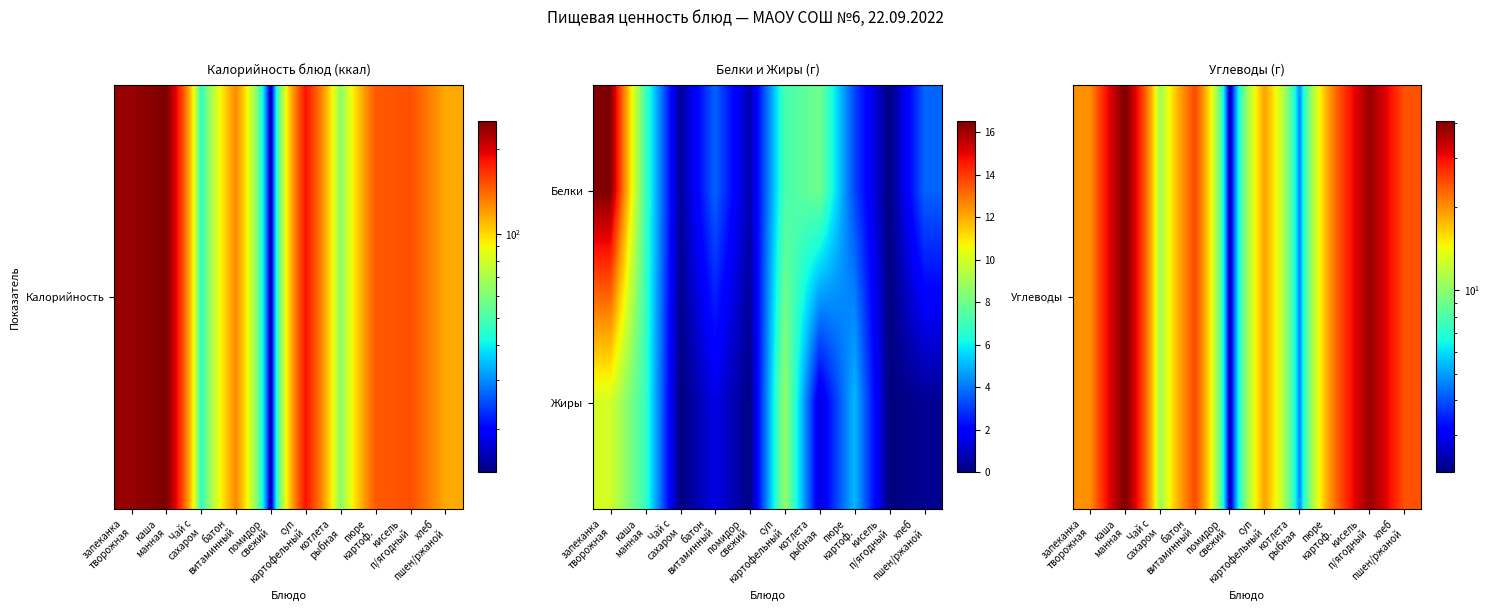

What is the total value across all series at запеканка
творожная?

29.9